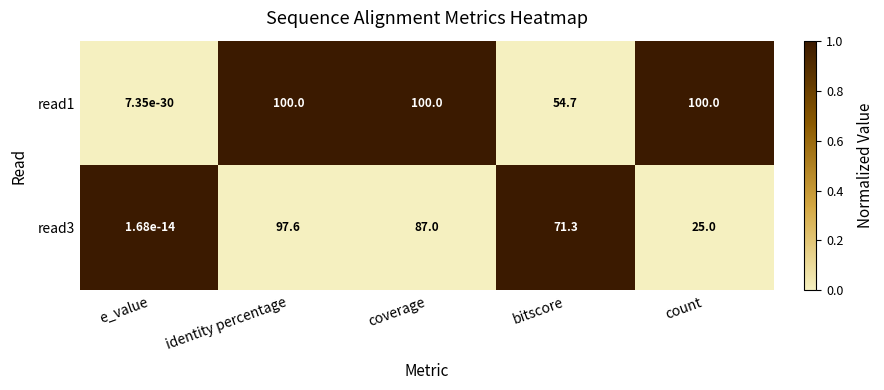

What is the sum of all read1 values?

354.7